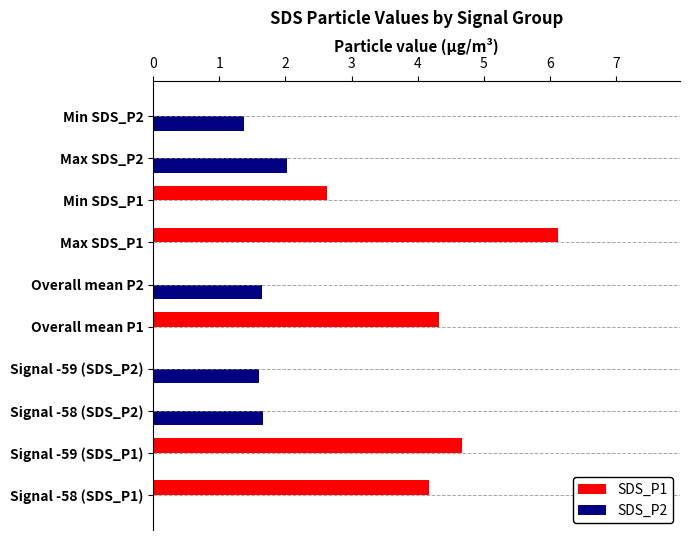

How many data points does each series have?

10